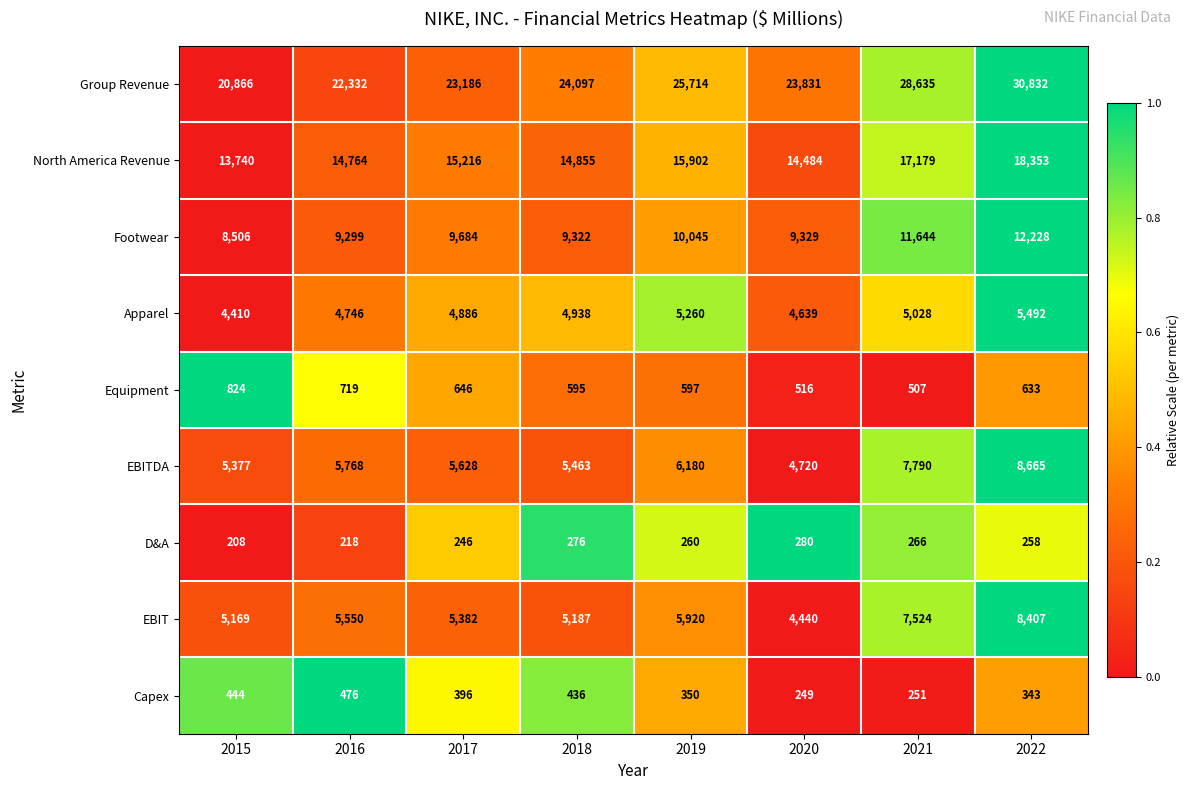

The D&A series shows 328 at 2015. True or false?

False